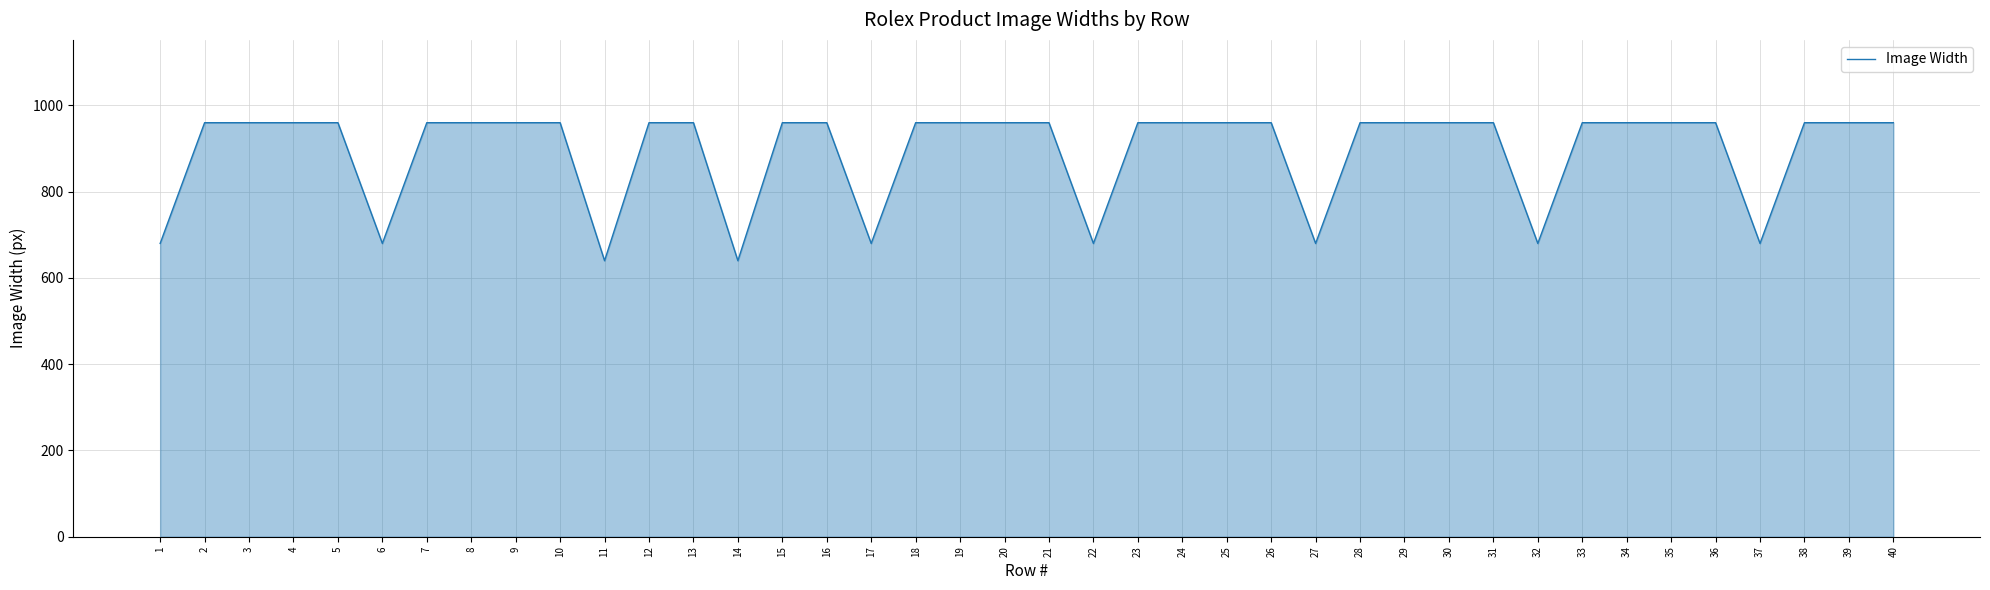

How many lines are shown in the chart?

1